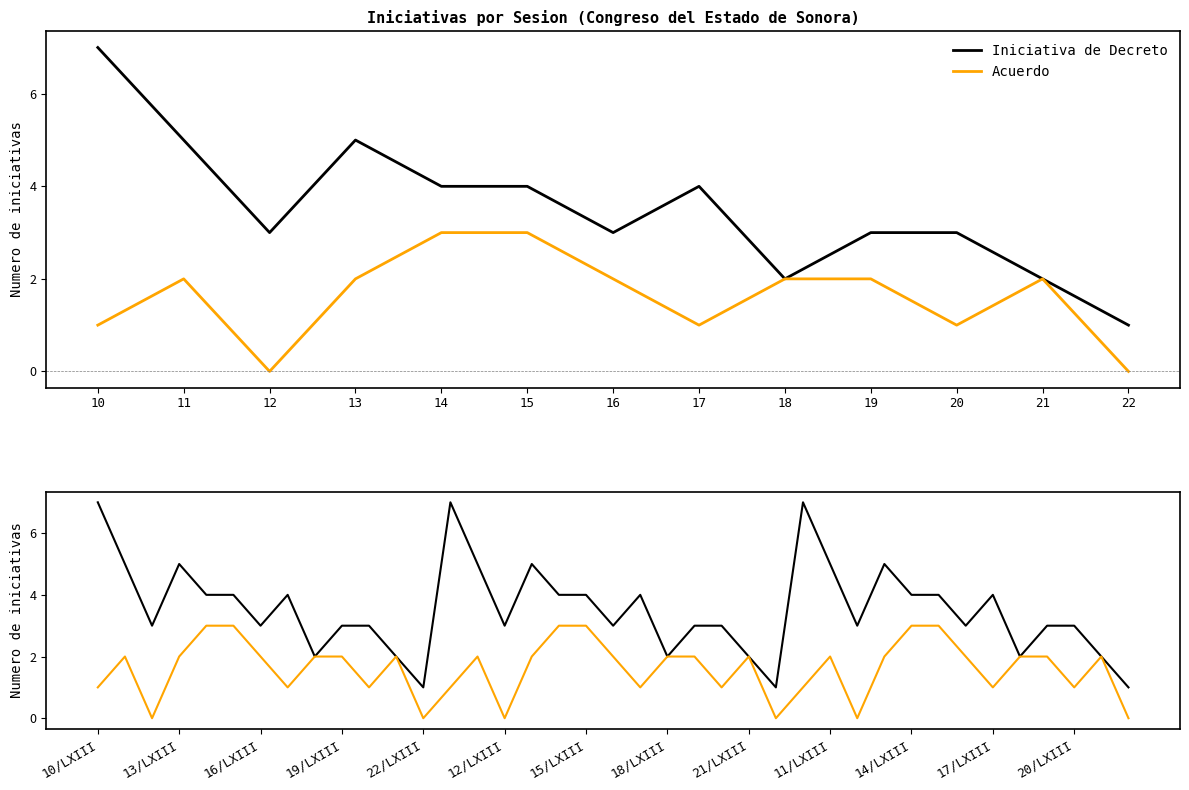

True or false: Iniciativa de Decreto and Acuerdo intersect in this chart.

False